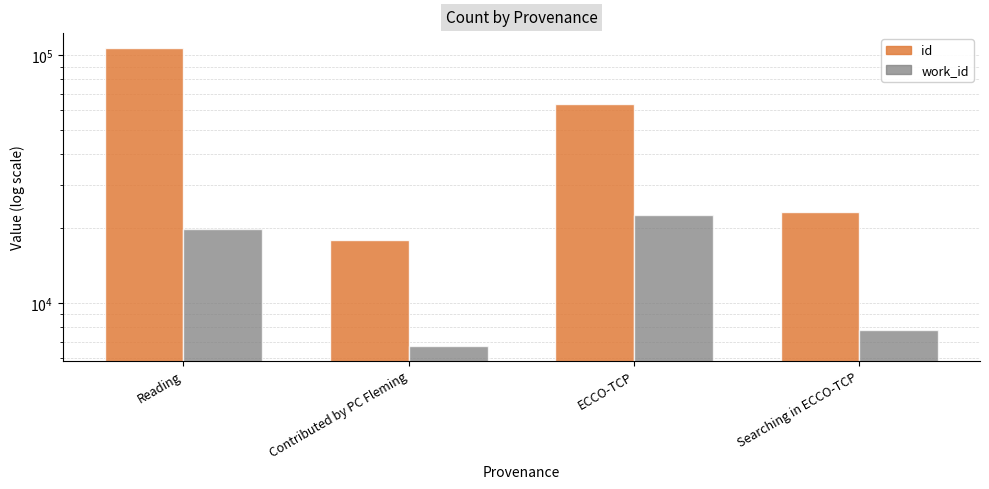

Reading right to left, extract all data points from this chart.

id: Searching in ECCO-TCP=23217	ECCO-TCP=63722	Contributed by PC Fleming=17942	Reading=106907
work_id: Searching in ECCO-TCP=7776	ECCO-TCP=22614	Contributed by PC Fleming=6738	Reading=19833